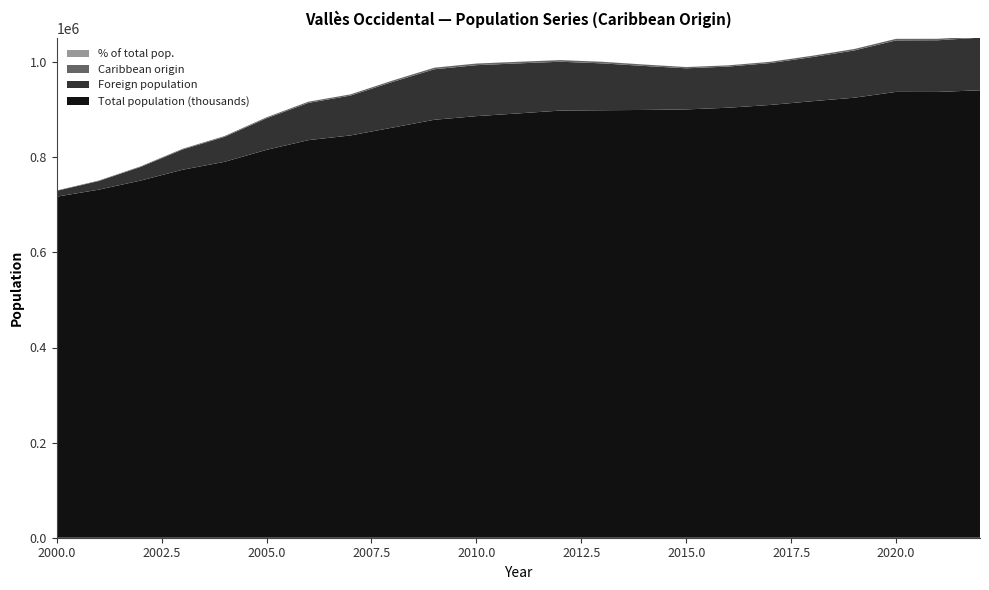

Reading left to right, list all the values displayed in this chart.

Total population (thousands): 2000=717181.0	2001=731844.0	2002=751049.0	2003=773800.0	2004=790432.0	2005=815628.0	2006=836077.0	2007=845942.0	2008=862368.0	2009=878893.0	2010=886530.0	2011=892260.0	2012=898173.0	2013=898921.0	2014=899532.0	2015=900661.0	2016=904240.0	2017=910031.0	2018=917905.0	2019=925237.0	2020=937508.0	2021=937422.0	2022=940881.0
Foreign population: 2000=12242.0	2001=18143.0	2002=28625.0	2003=42543.0	2004=52507.0	2005=66358.0	2006=78346.0	2007=83790.0	2008=95976.0	2009=106183.0	2010=107203.0	2011=105180.0	2012=102762.0	2013=98547.0	2014=92497.0	2015=86439.0	2016=86483.0	2017=88079.0	2018=92714.0	2019=99345.0	2020=108265.0	2021=108678.0	2022=110621.0
Caribbean origin: 2000=761.0	2001=986.0	2002=1266.0	2003=1548.0	2004=1731.0	2005=2075.0	2006=2477.0	2007=2522.0	2008=2888.0	2009=3323.0	2010=3393.0	2011=3396.0	2012=3402.0	2013=3371.0	2014=3025.0	2015=2635.0	2016=2570.0	2017=2626.0	2018=2825.0	2019=3015.0	2020=3283.0	2021=3095.0	2022=3122.0
% of total pop.: 2000=0.1	2001=0.1	2002=0.2	2003=0.2	2004=0.2	2005=0.2	2006=0.3	2007=0.3	2008=0.3	2009=0.4	2010=0.4	2011=0.4	2012=0.4	2013=0.4	2014=0.3	2015=0.3	2016=0.3	2017=0.3	2018=0.3	2019=0.3	2020=0.3	2021=0.3	2022=0.3